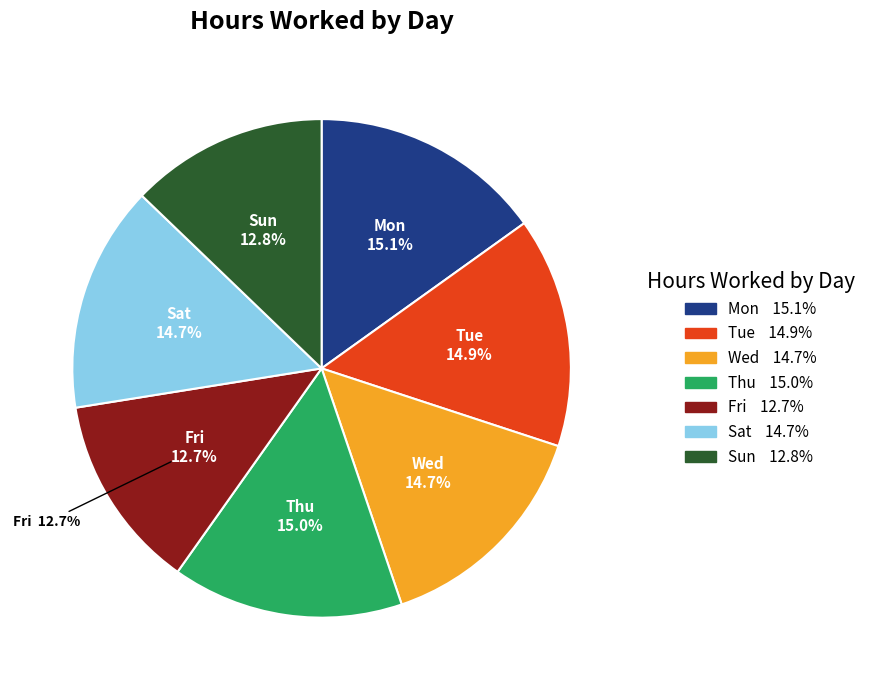

Count the number of slices in the pie.

7